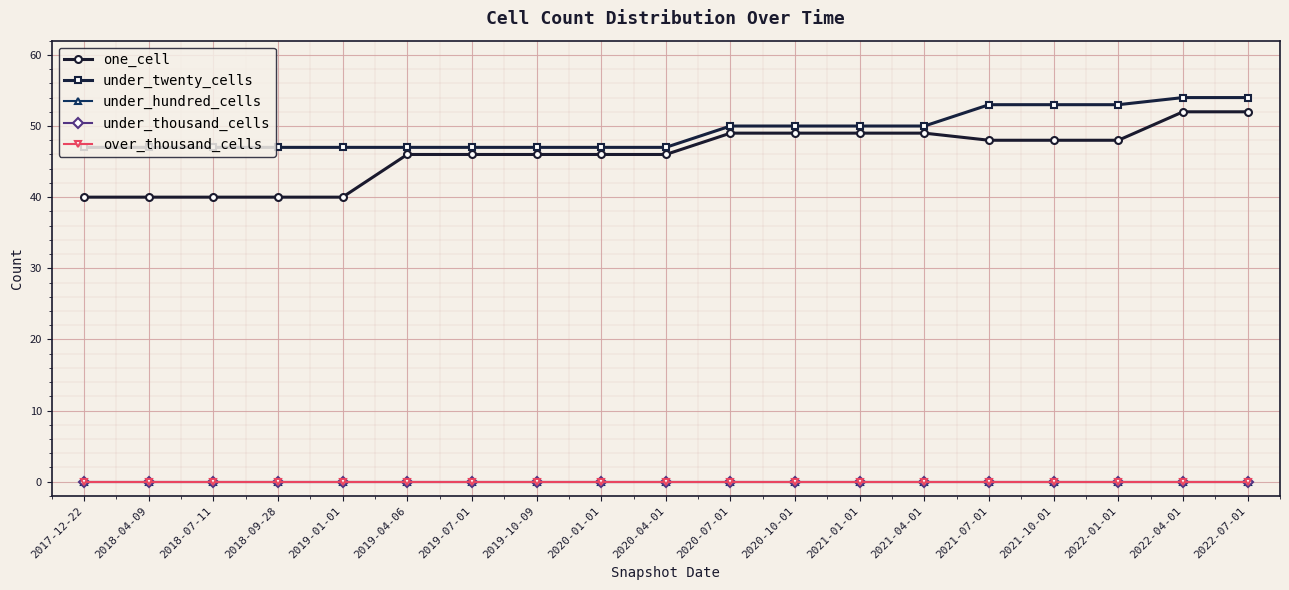

The one_cell series shows 46 at 2020-01-01. True or false?

True